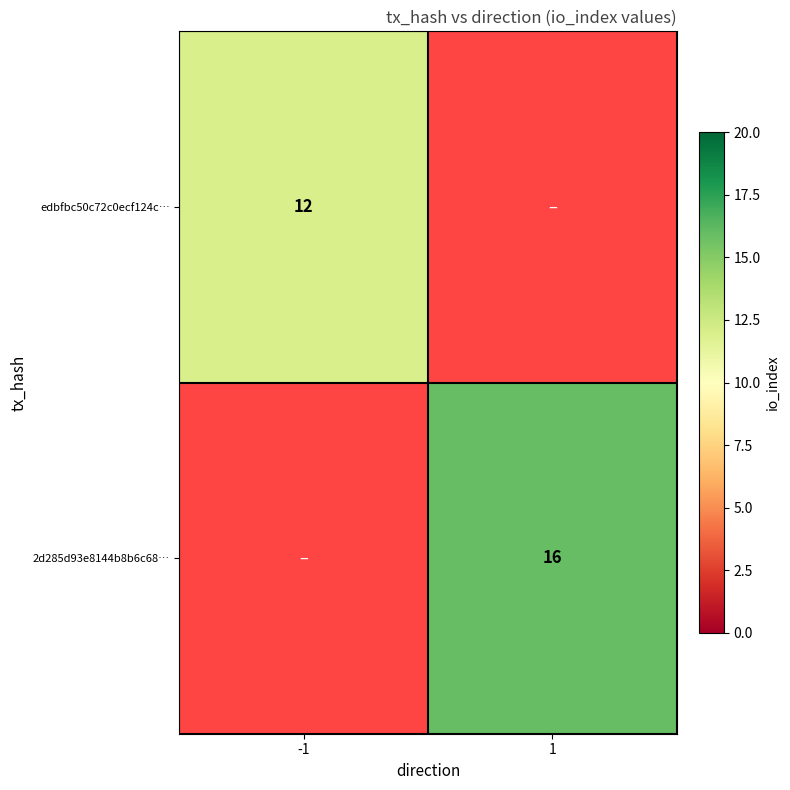

The value of edbfbc50c72c0ecf124c… at -1 is 12. True or false?

True